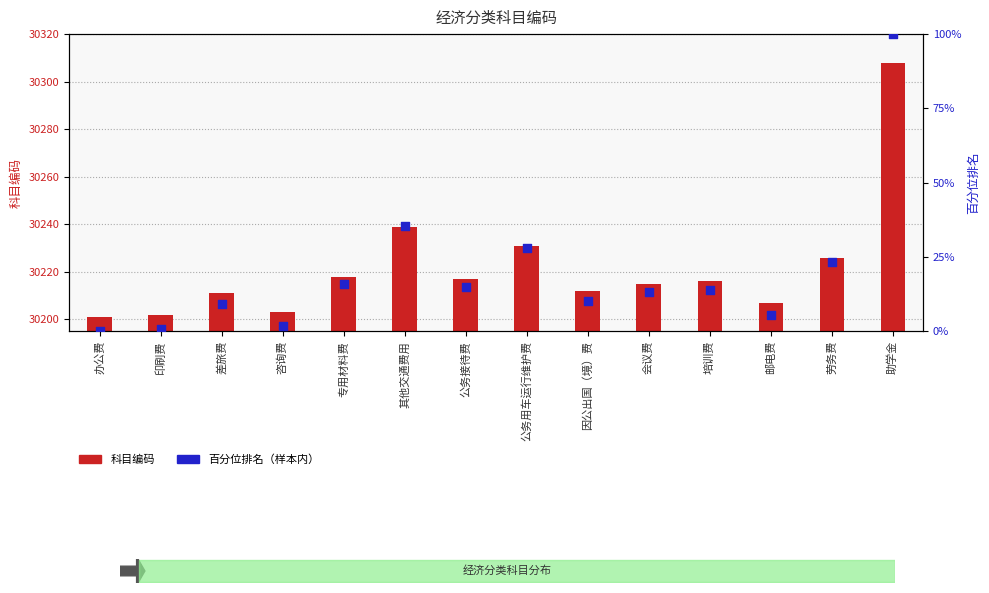

Which series has the largest total across all categories?

科目编码